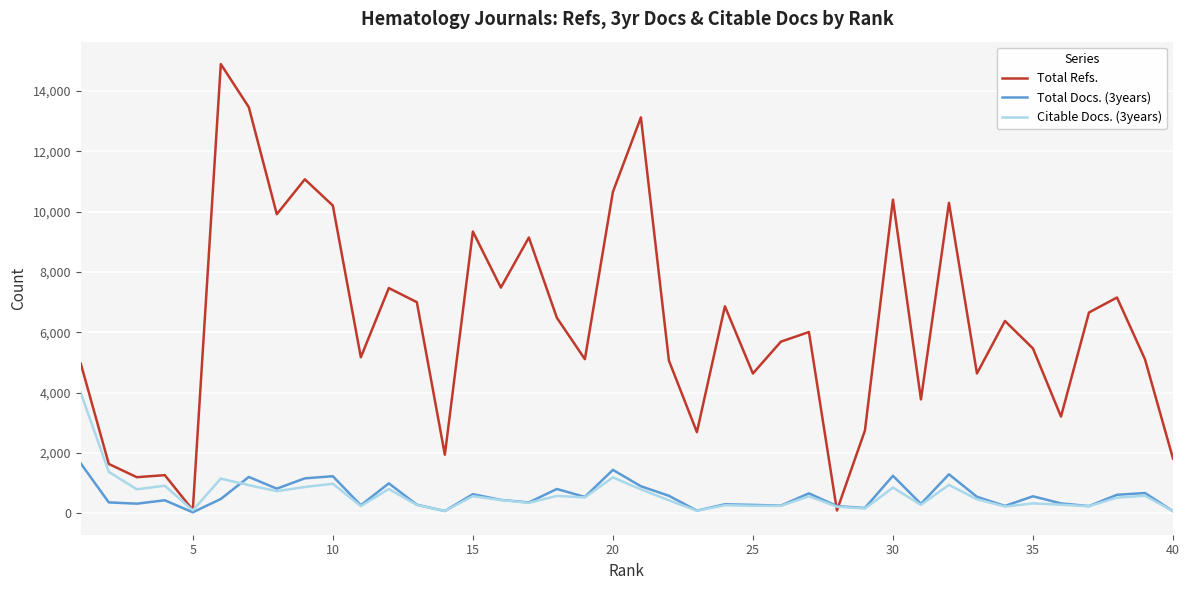

Which series has the largest total across all categories?

Total Refs.